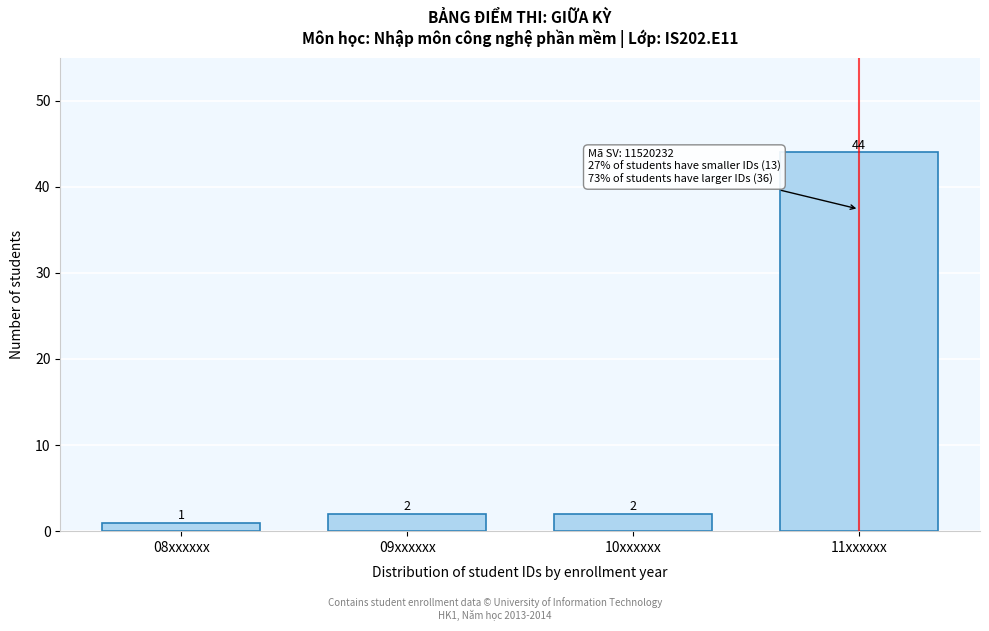

Reading left to right, extract all data points from this chart.

08xxxxxx=1	09xxxxxx=2	10xxxxxx=2	11xxxxxx=44